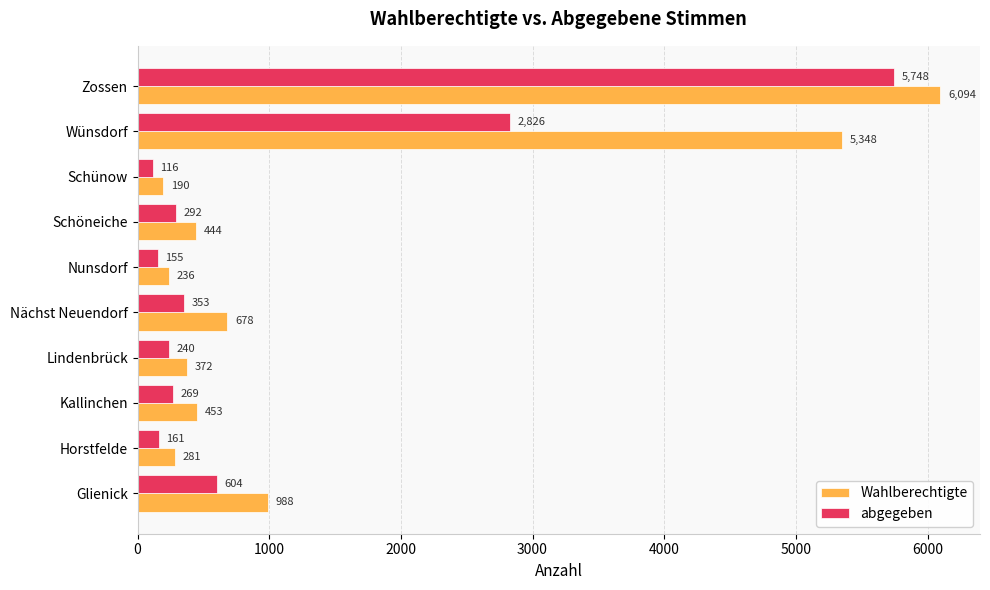

Is it true that Wahlberechtigte equals 118 at Lindenbrück?

False